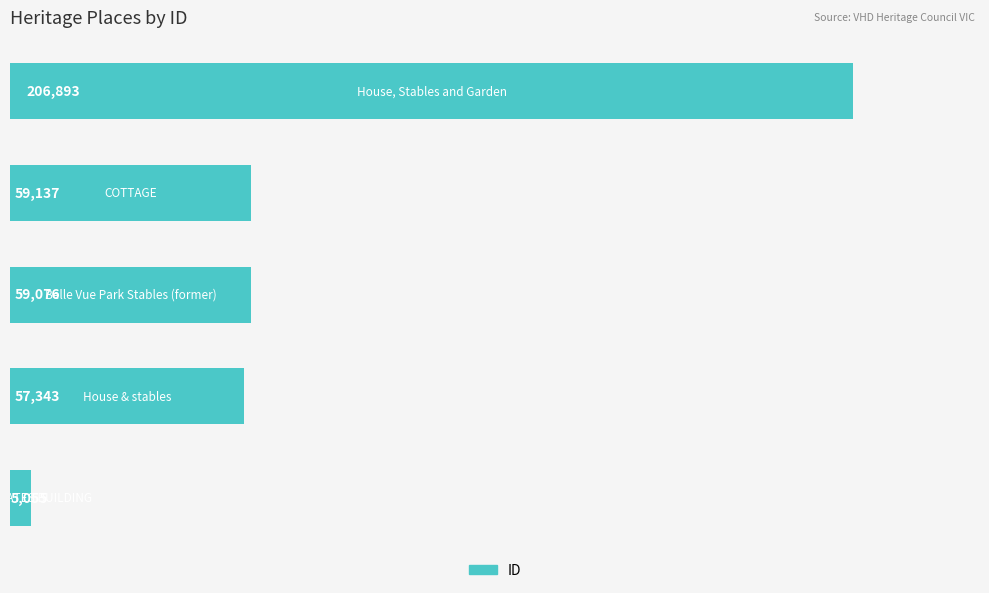

Reading bottom to top, transcribe all the data shown in this chart.

5055	57343	59076	59137	206893